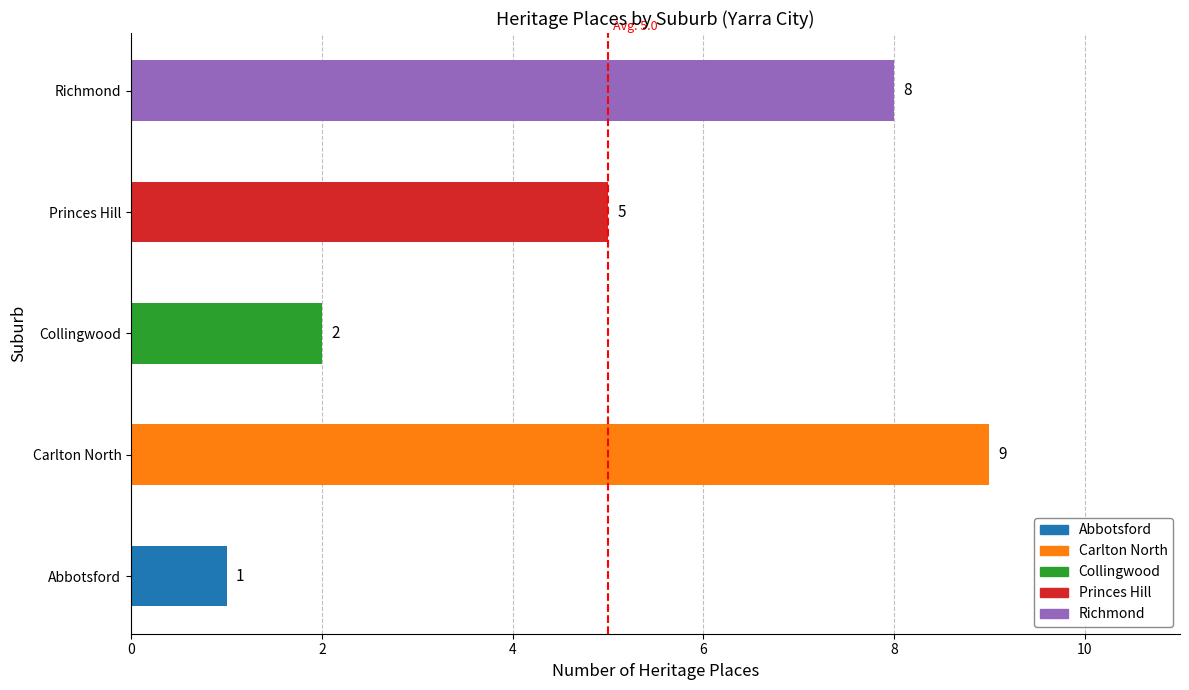

What is the change in value from Abbotsford to Collingwood?

+1